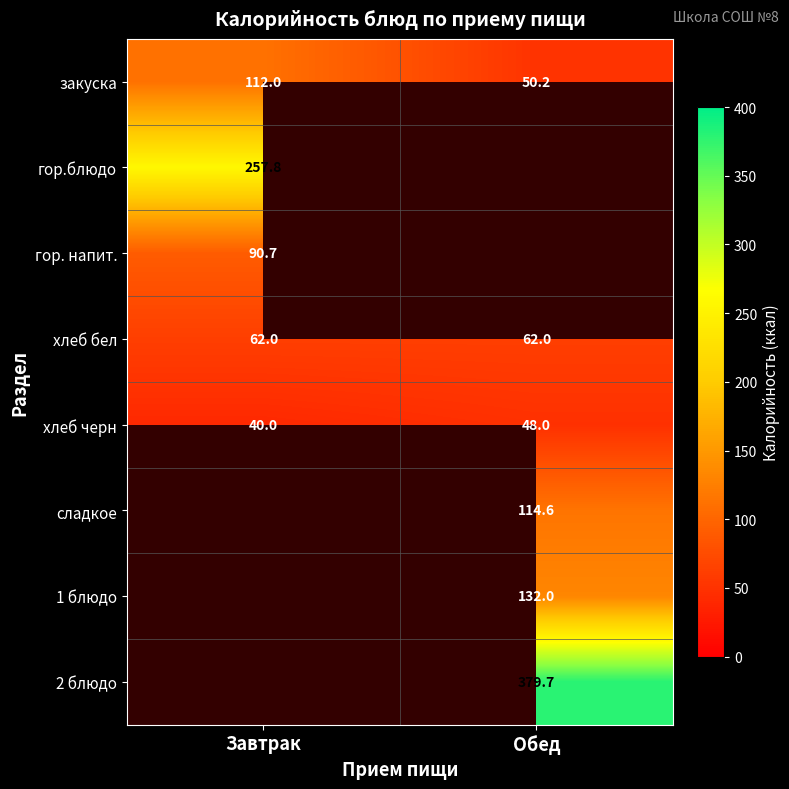

Which category has the highest value across all series?

Обед